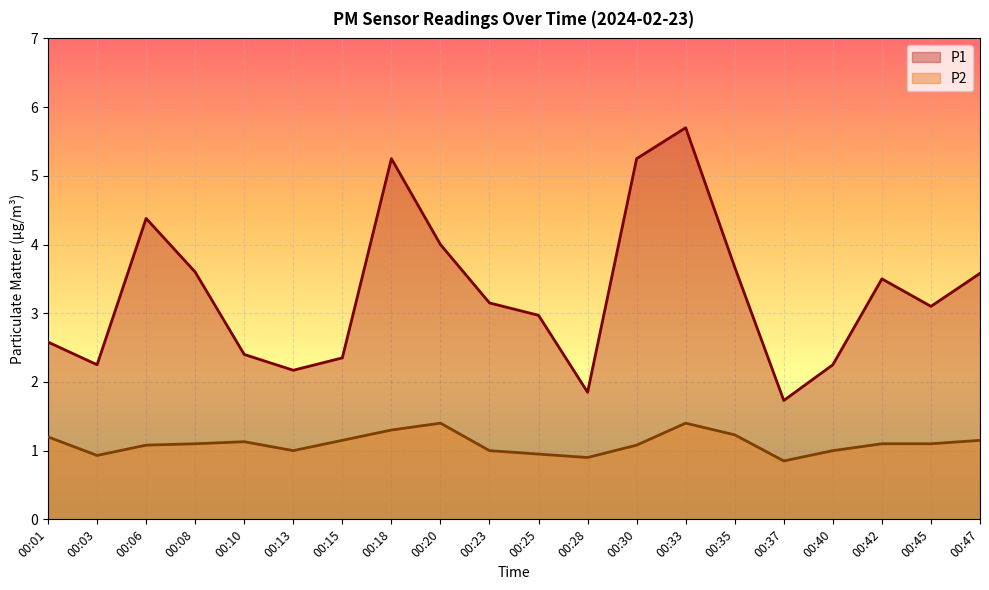

Which series changed the most between 00:03 and 00:35?

P1